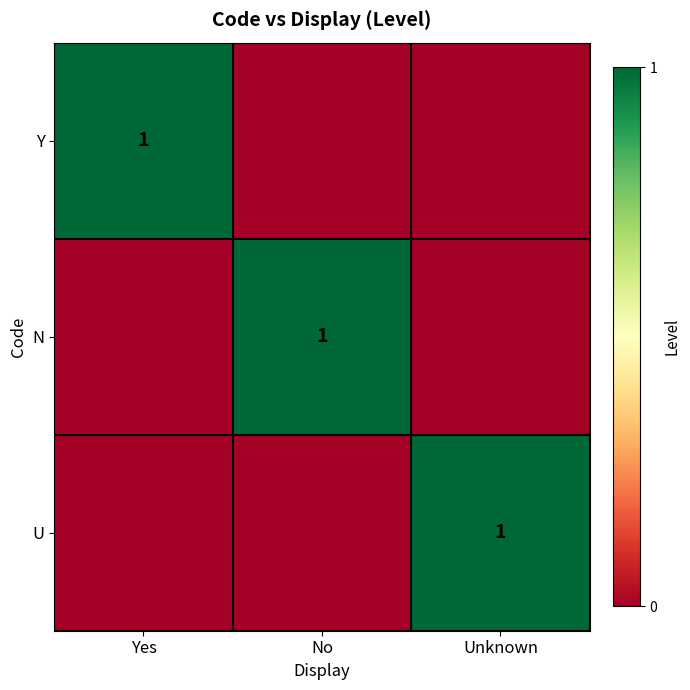

What is the highest value of the N series?

1